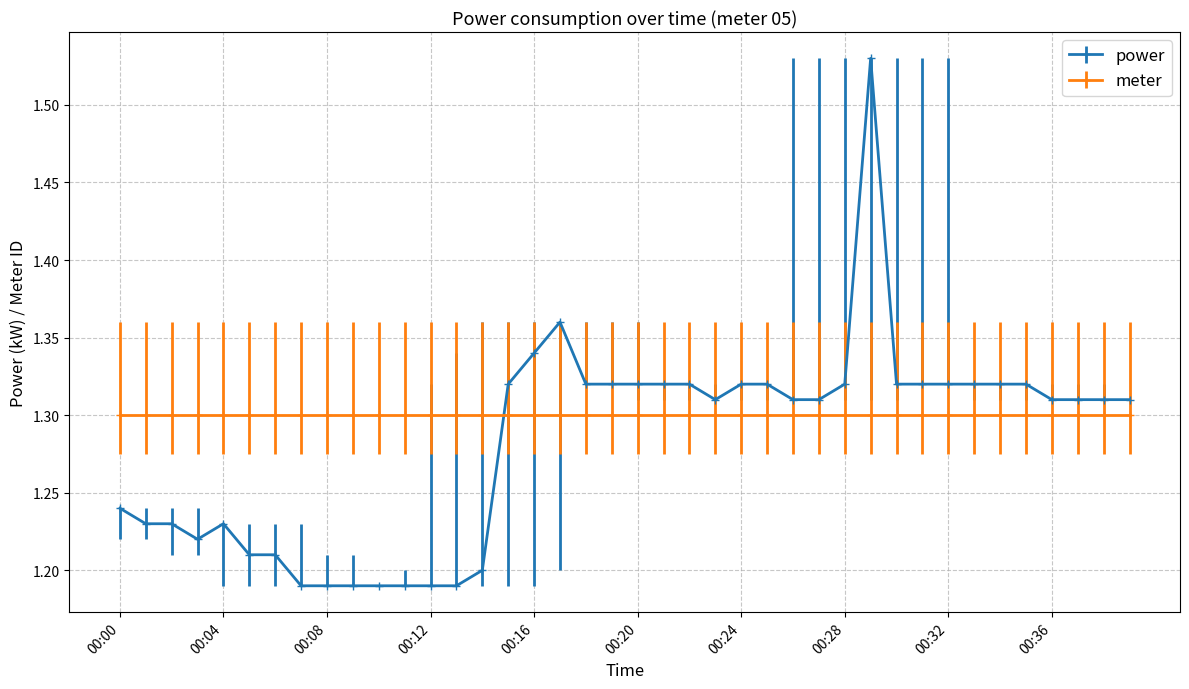

Which series has the widest spread of values?

power